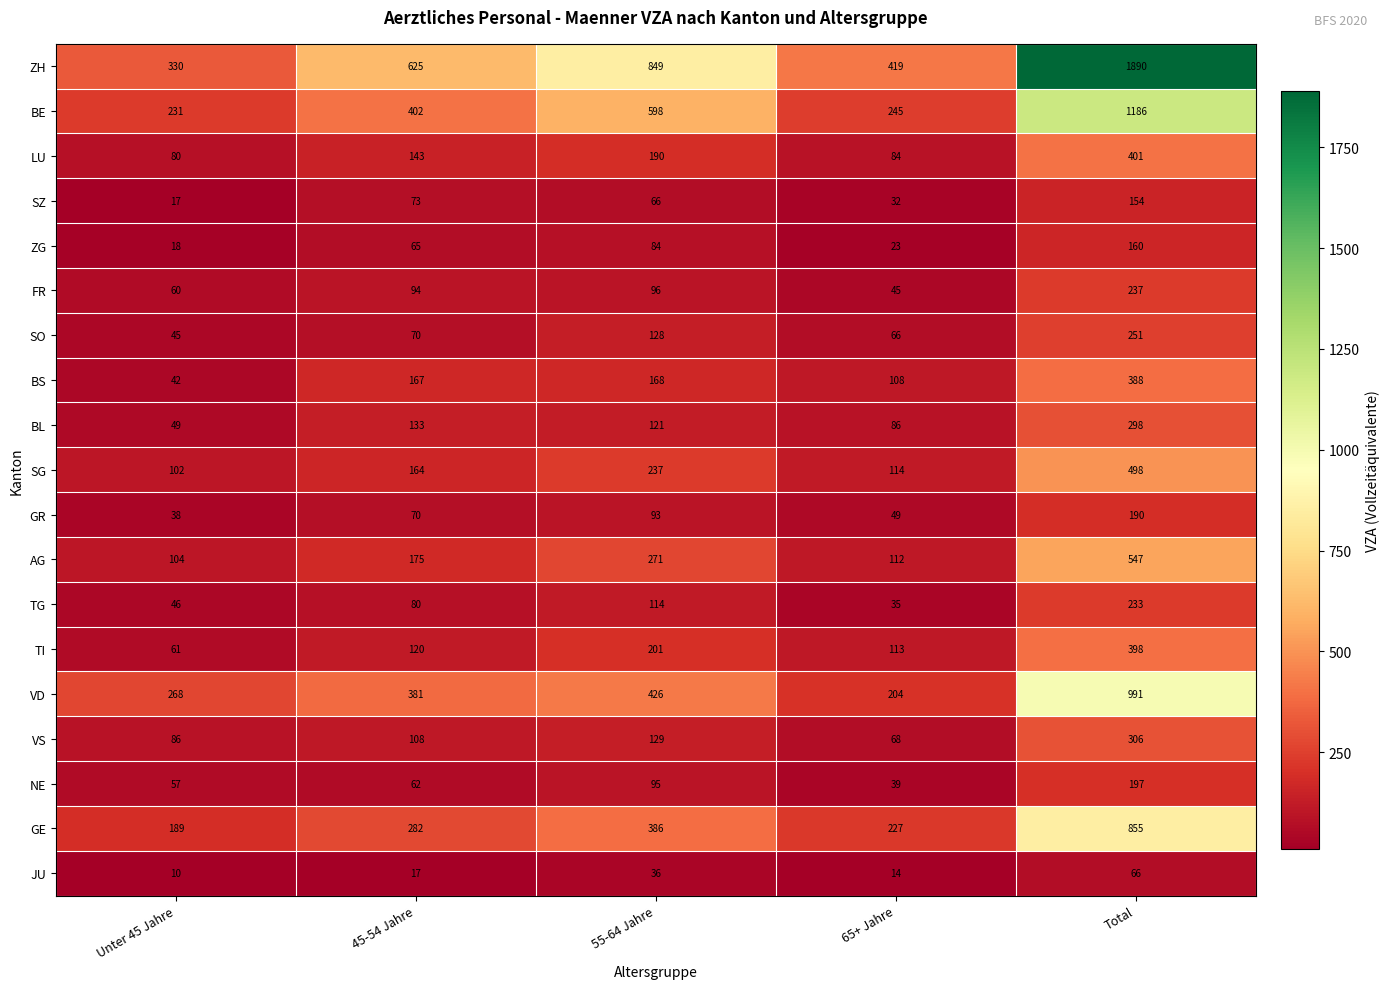

What is the smallest value displayed?

10